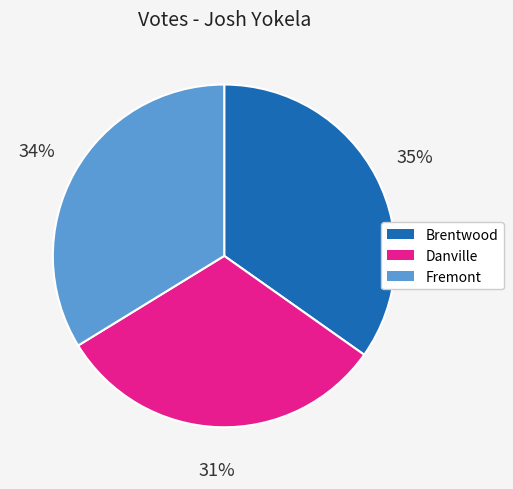

What percentage is the Fremont slice, to the nearest percent?

34%